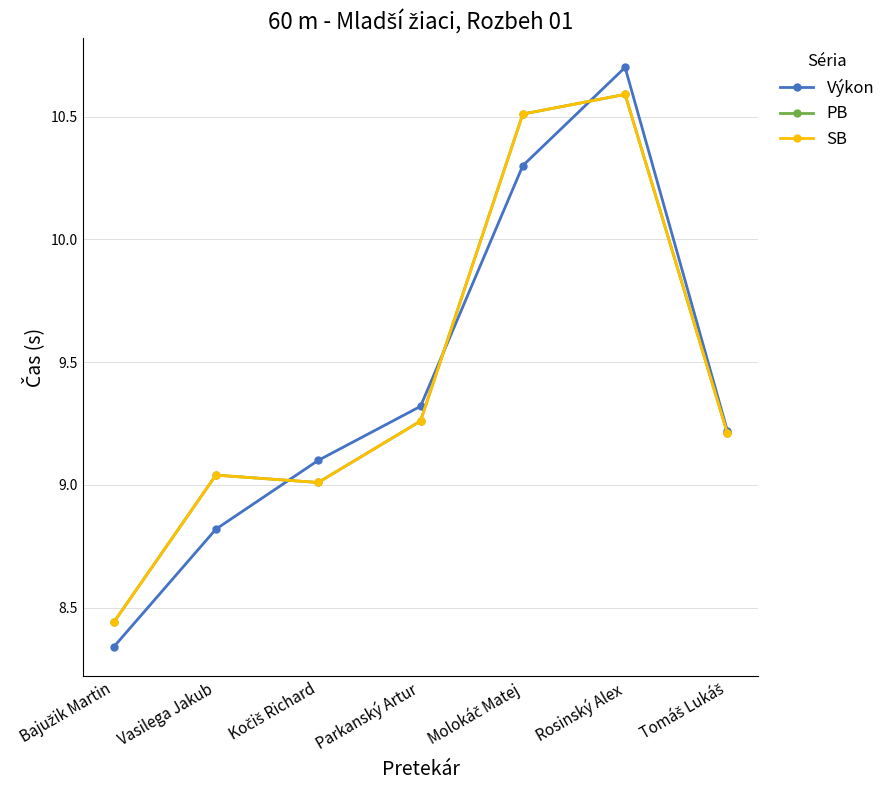

Which series has the largest total across all categories?

PB